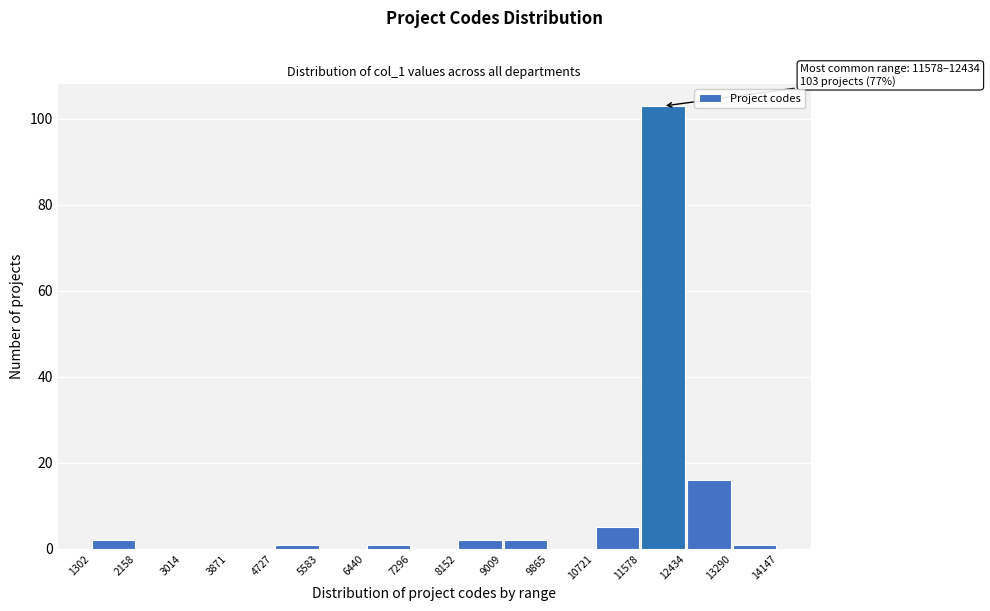

Over which range of the x-axis is the bar tallest?

11578 to 12434